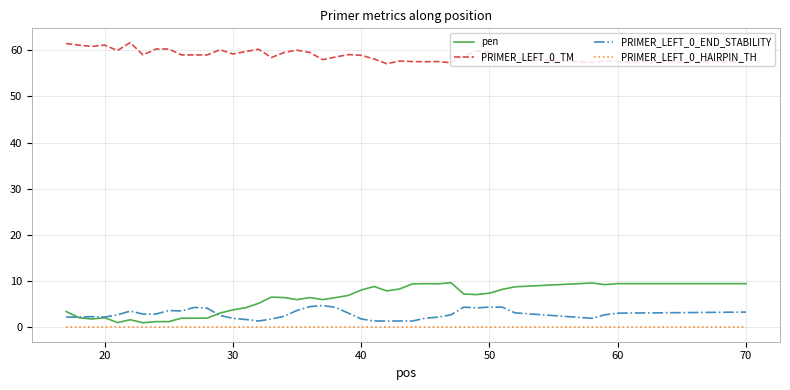

Which series has the widest spread of values?

pen